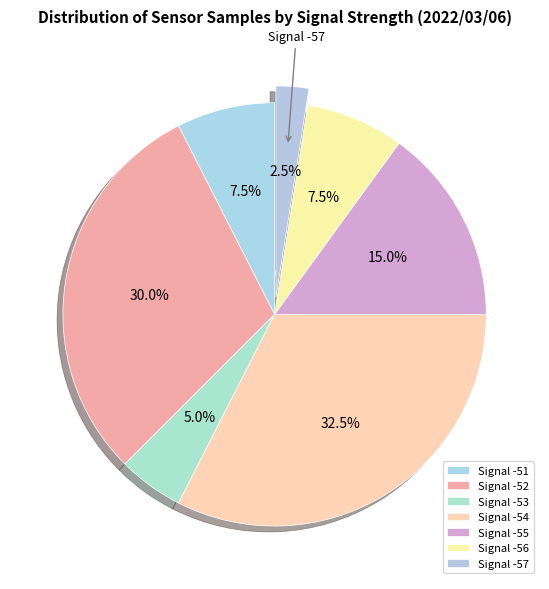

How many slices are in this pie chart?

7